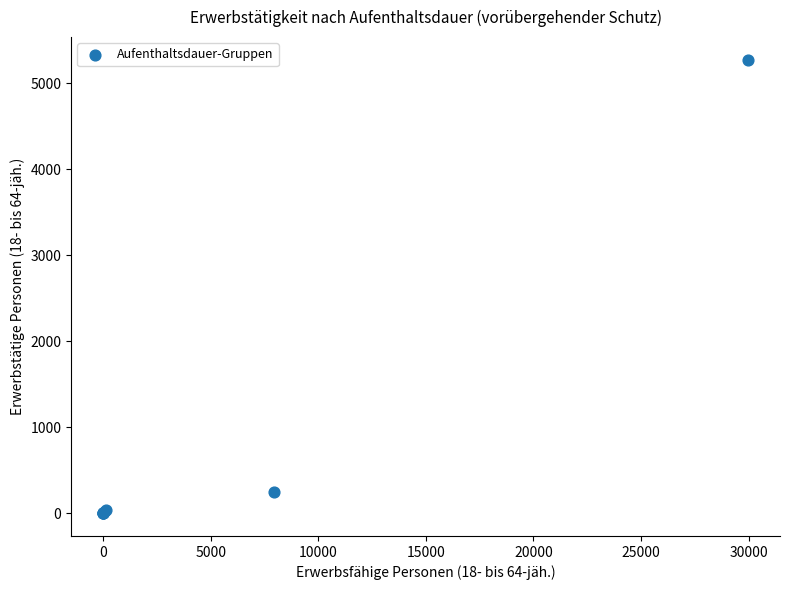

What Y value in the scatter plot is closest to 2637?

242